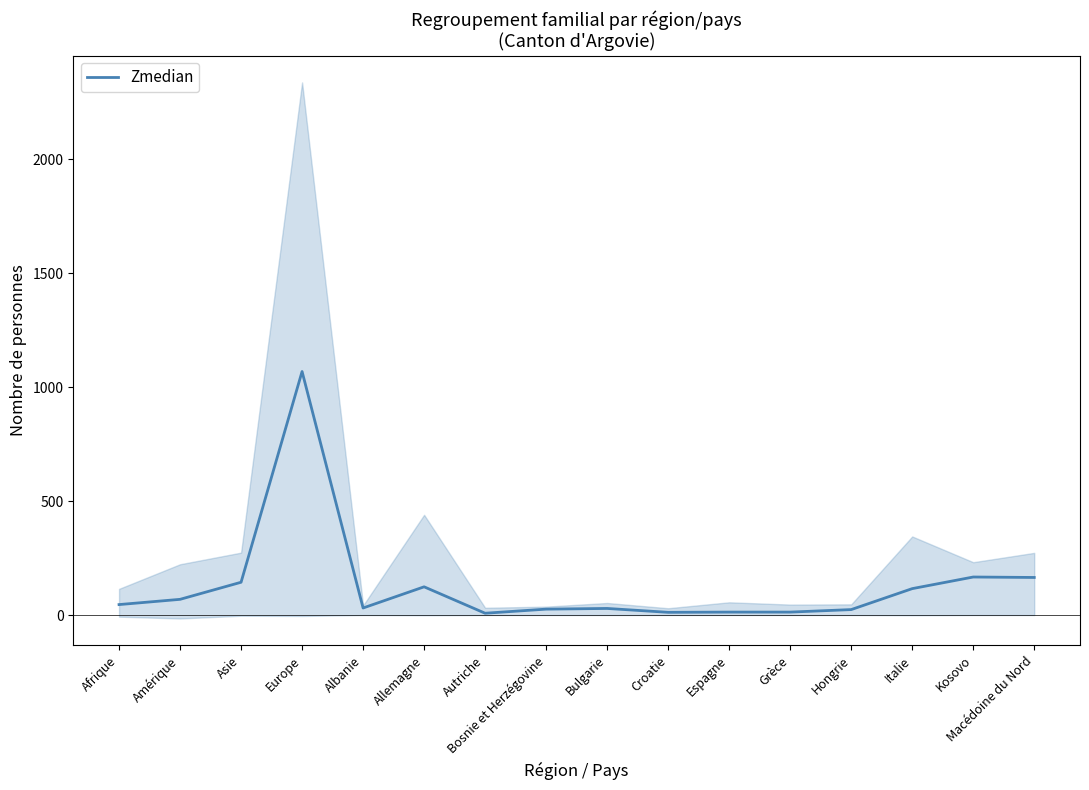

Which has a higher value, Italie or Allemagne?

Allemagne